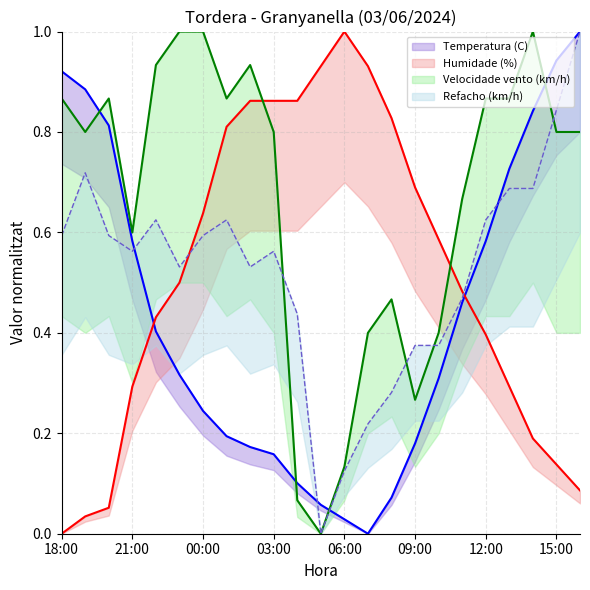

What is the difference between the second highest and second lowest values in the Humidade (%) series?

0.9